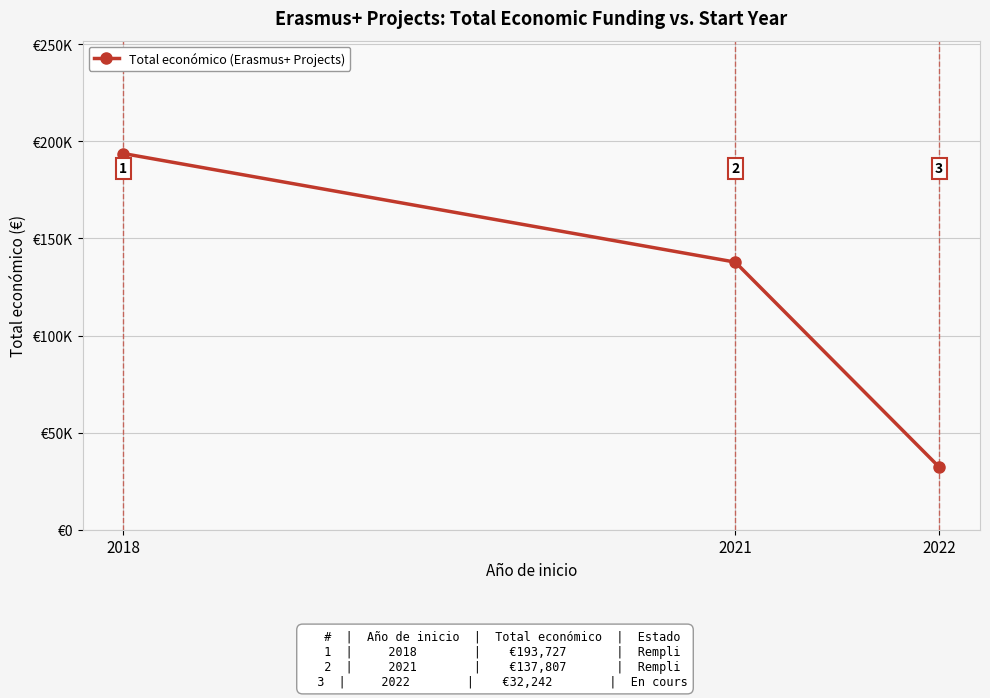

What is the average value?

121259